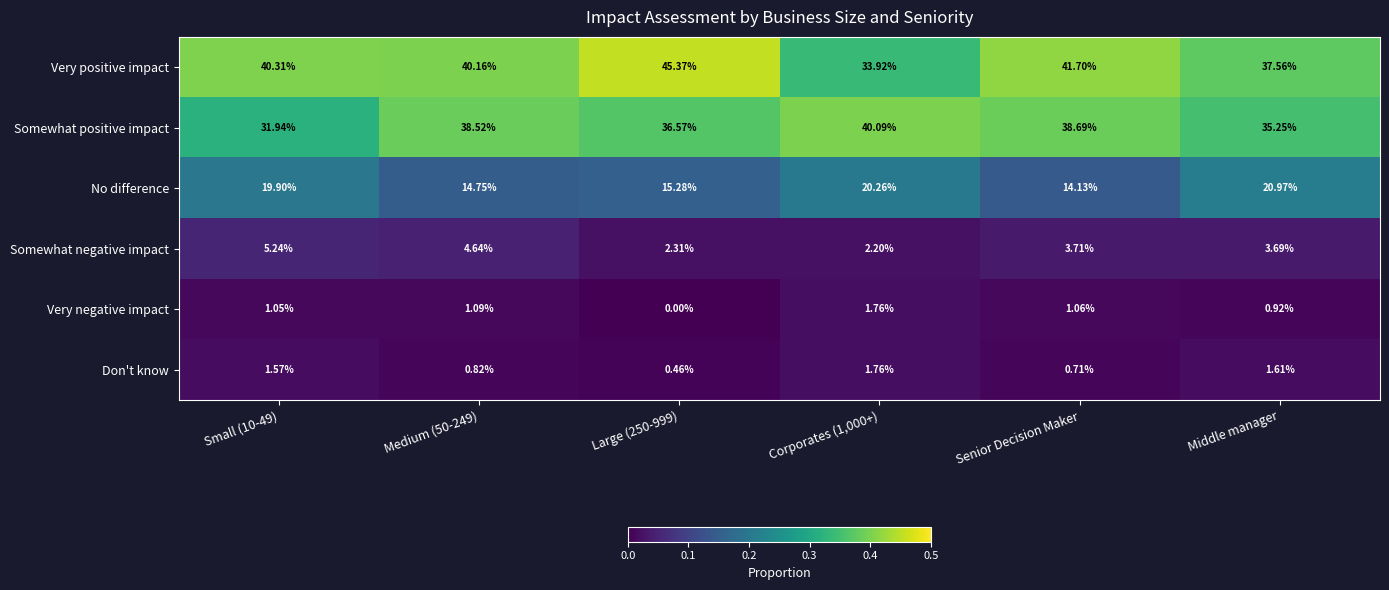

Count the number of data series in this chart.

6